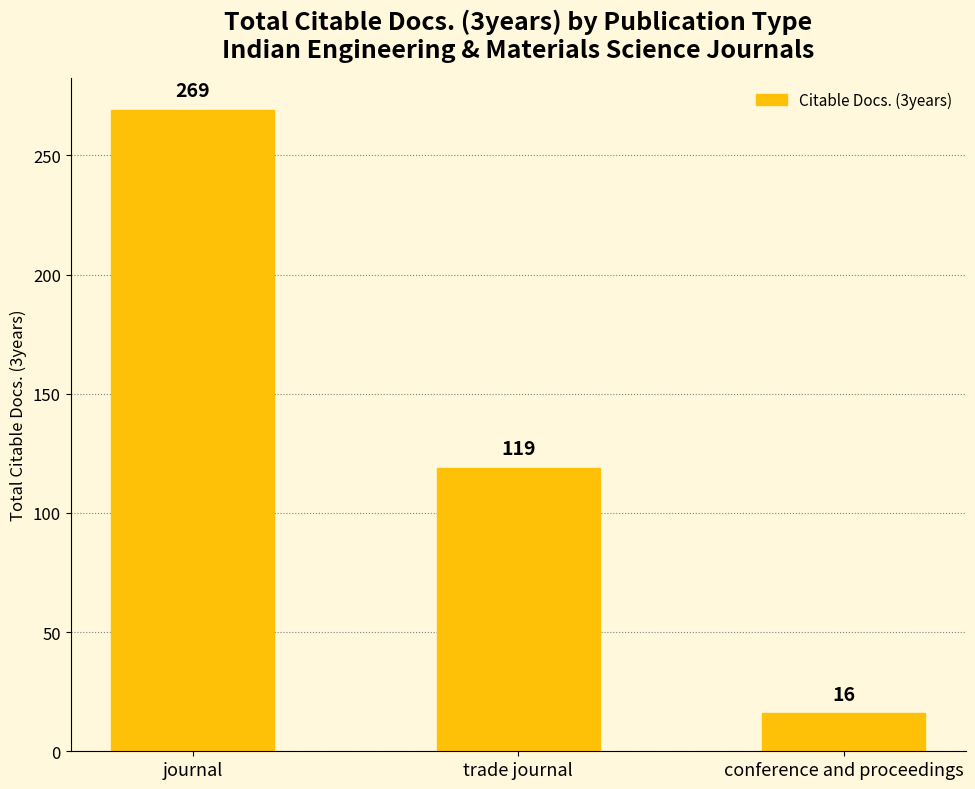

Which label corresponds to the largest value in the chart?

journal